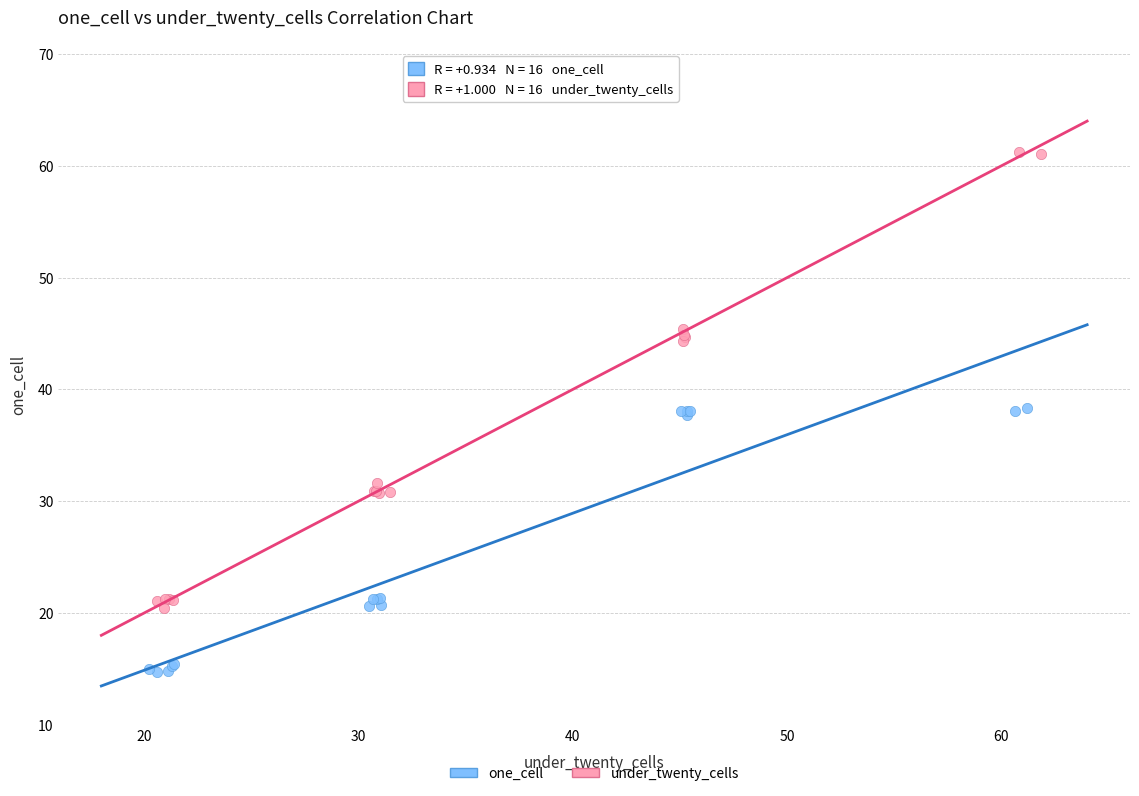

Which series contains the lowest Y value?

one_cell